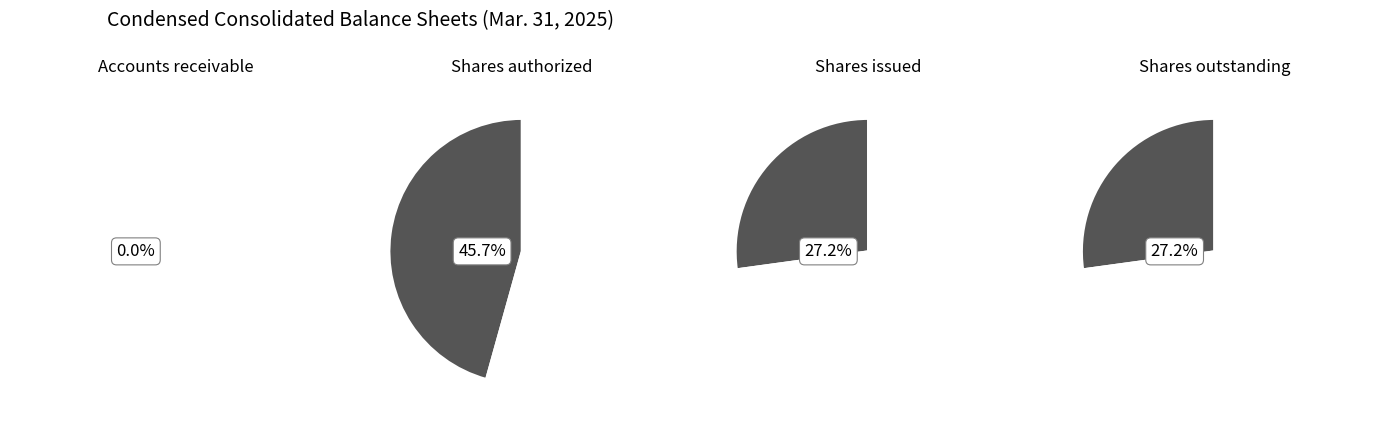

Is there any slice that represents more than half of the pie?

No